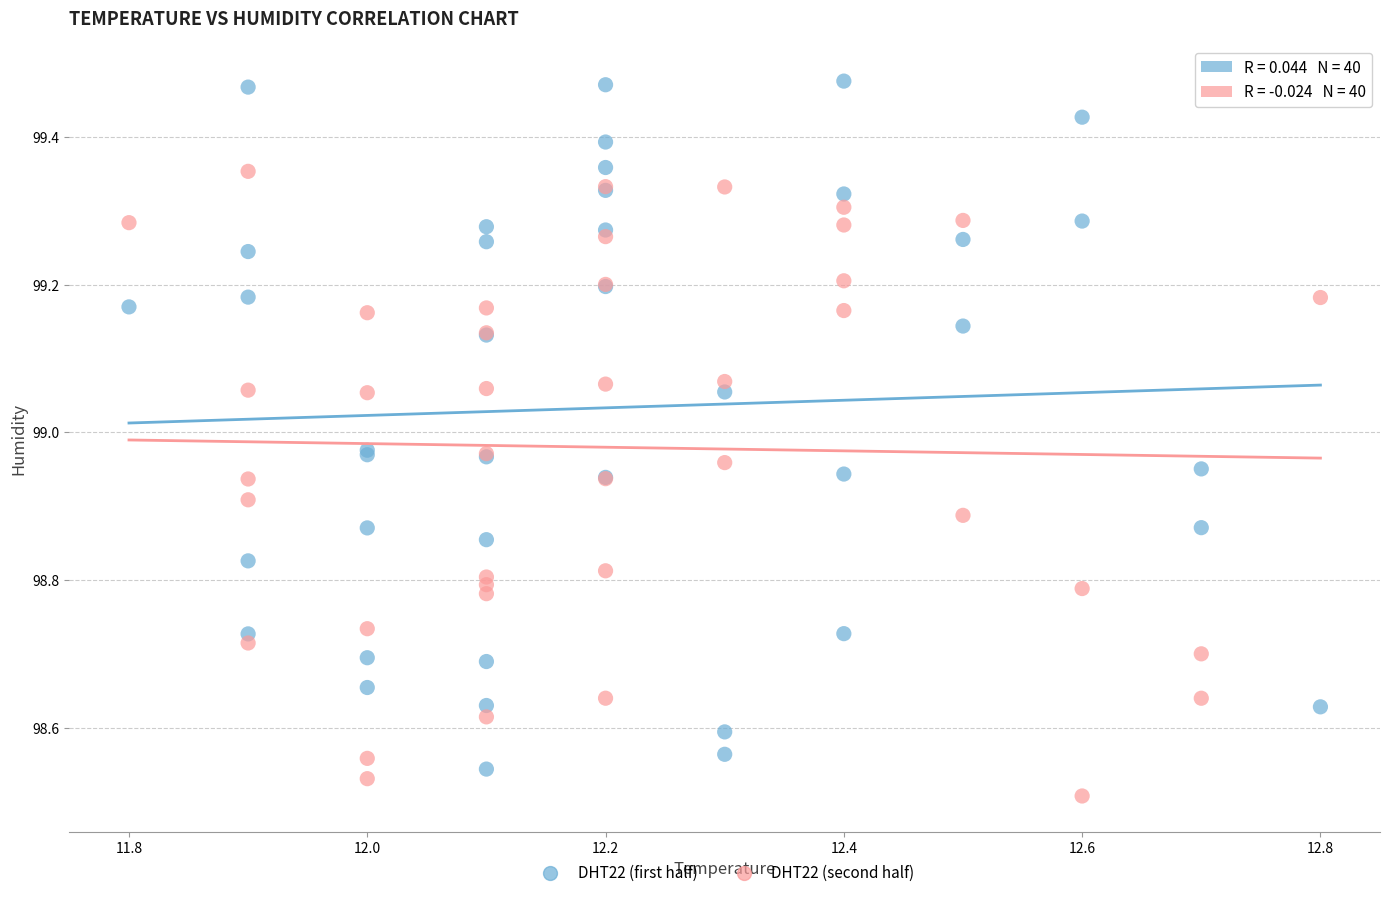

Which series has the largest Y range (max minus min)?

DHT22 (first half)